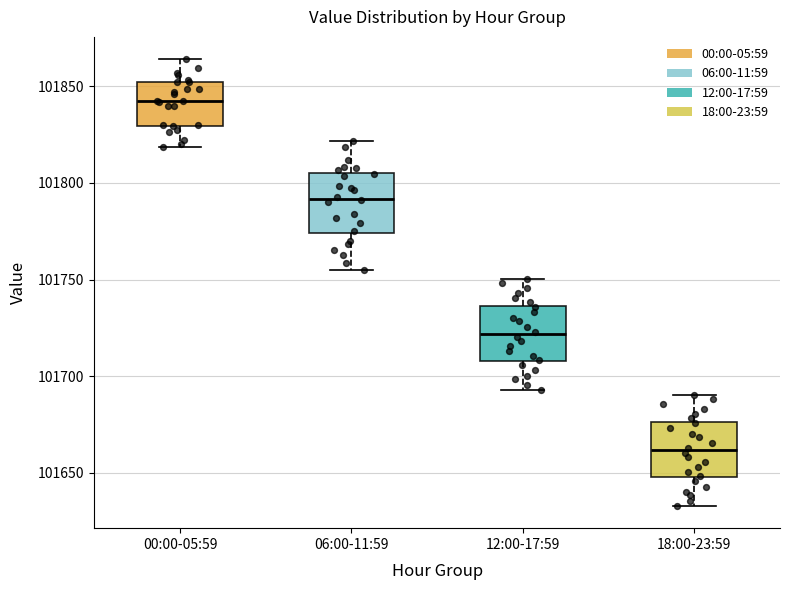

Which box's median line is the highest?

00:00-05:59